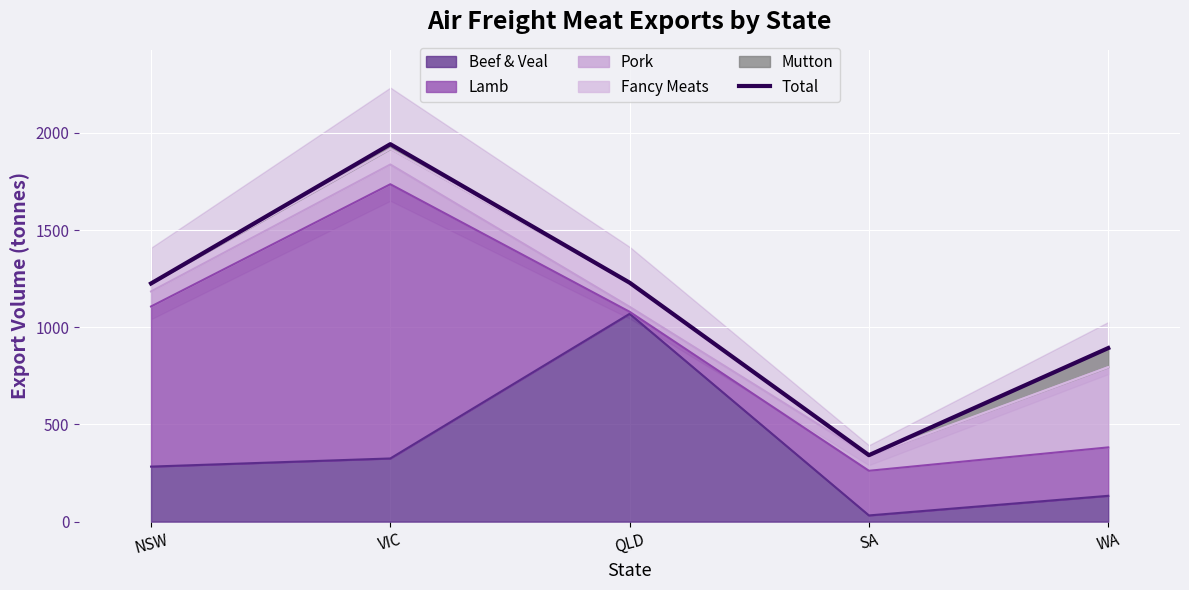

Rank the categories by value from highest to lowest.

VIC, QLD, NSW, WA, SA